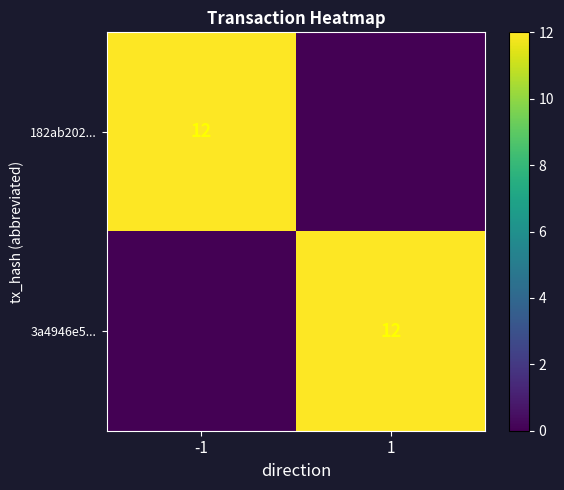

At which category does the chart reach its peak across all series?

-1